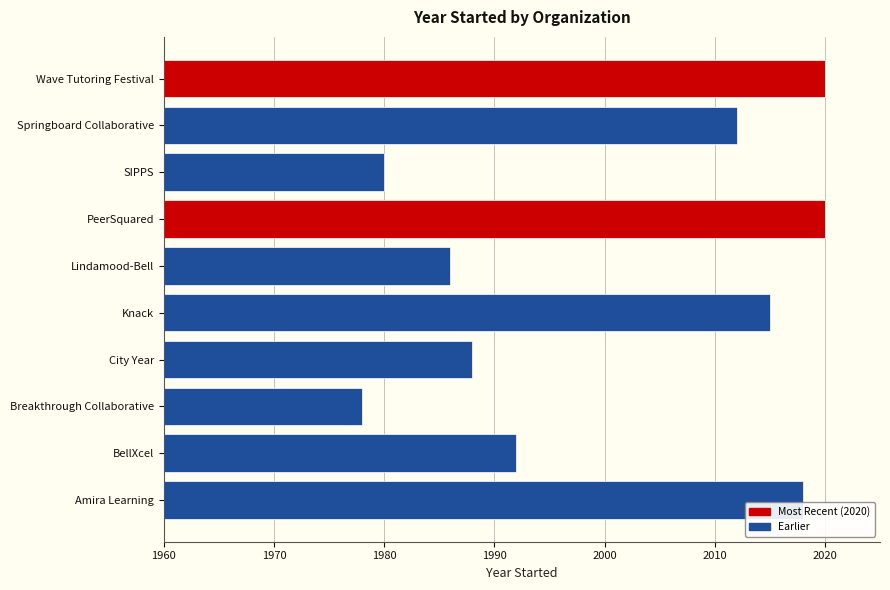

What is the average value?

2001